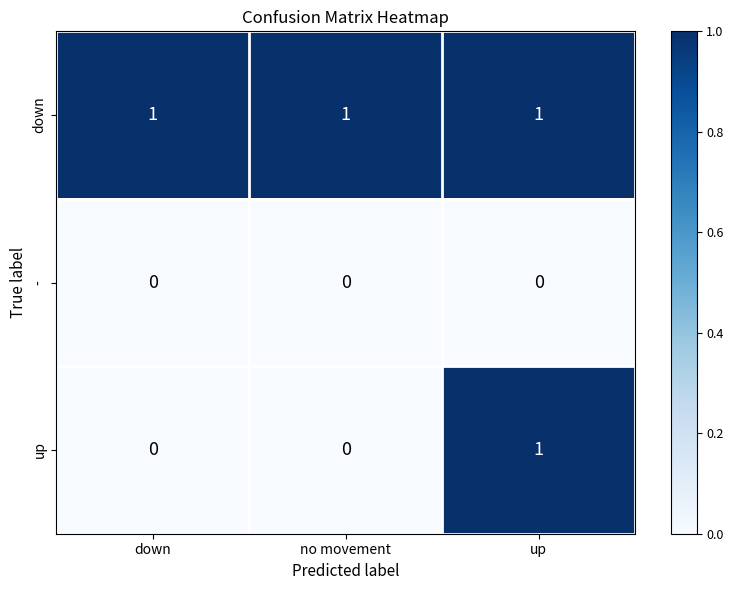

At which category is the sum across all series the highest?

up